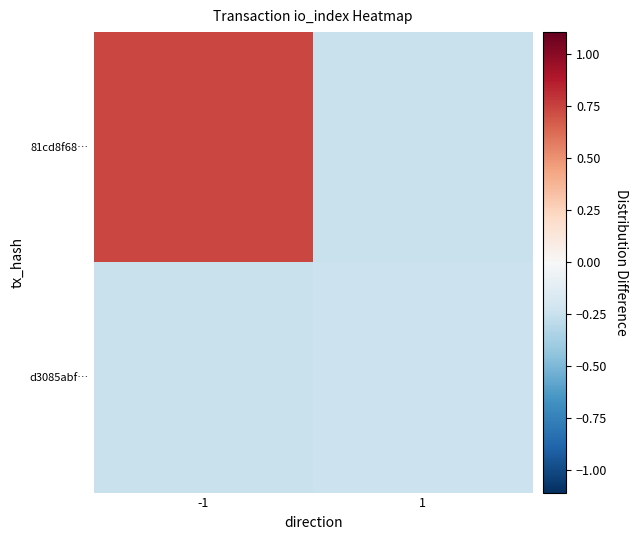

Reading left to right, list all the values displayed in this chart.

81cd8f68…: -1=0.7	1=-0.2
d3085abf…: -1=-0.2	1=-0.2